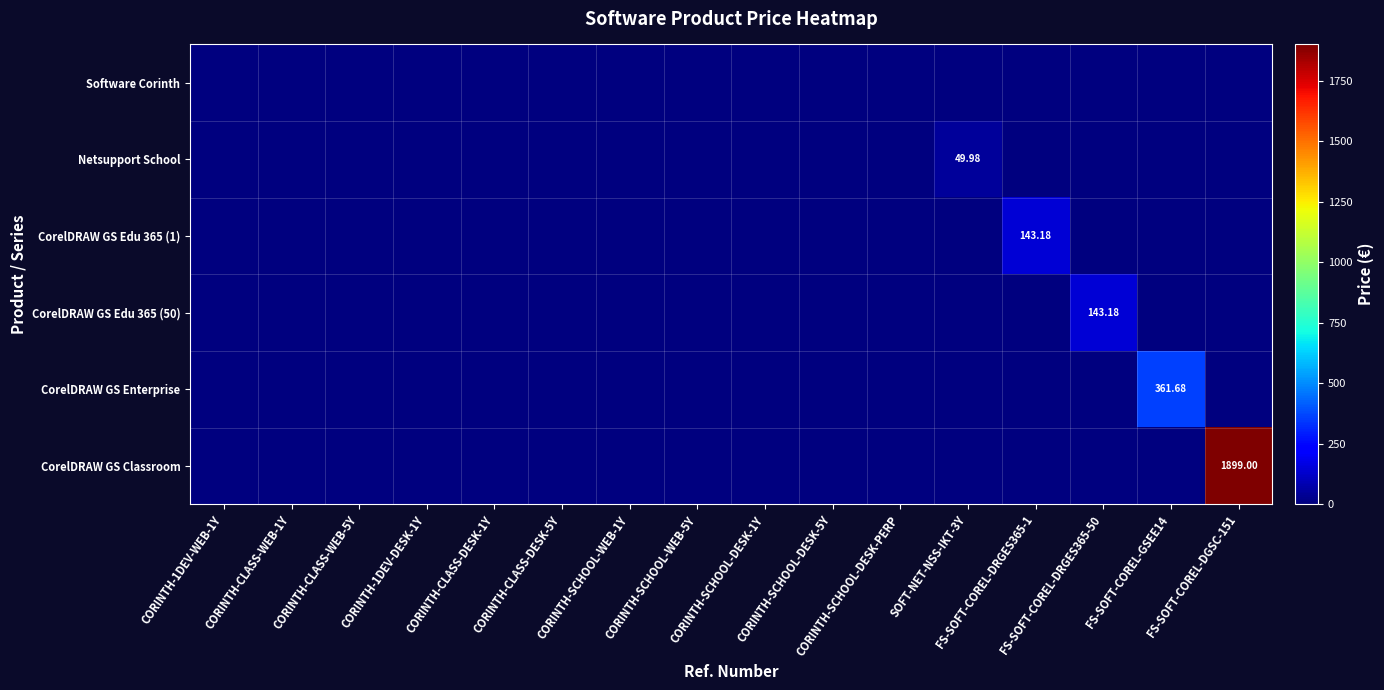

What is the difference between the Netsupport School values at SOFT-NET-NSS-IKT-3Y and FS-SOFT-COREL-DRGES365-1?

50.0